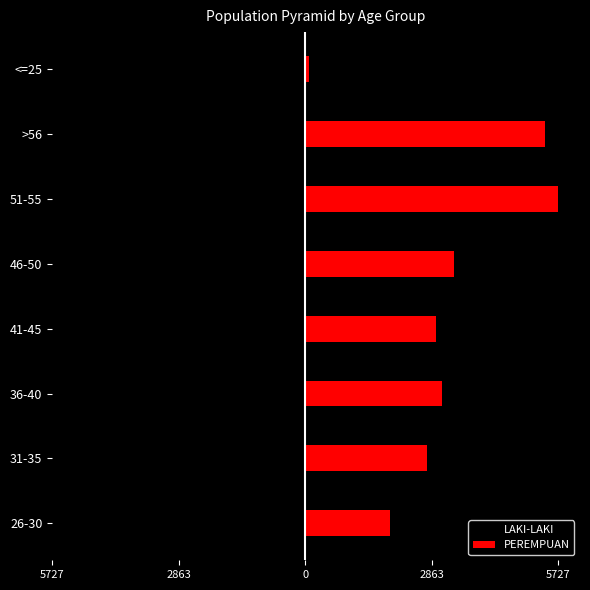

Reading left to right, transcribe all the data shown in this chart.

LAKI-LAKI: -899	-1875	-2855	-4061	-3419	-4147	-3698	-89
PEREMPUAN: 1915	2749	3108	2971	3371	5727	5435	85